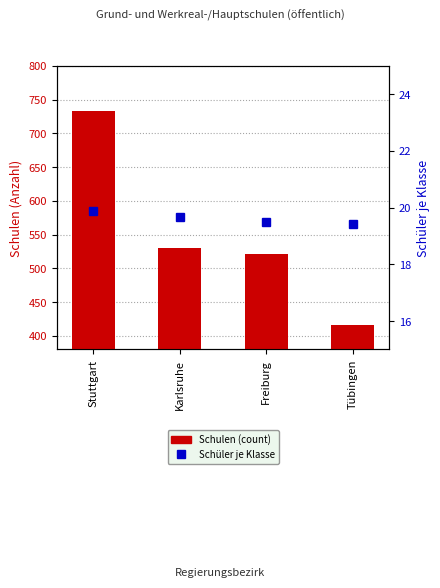

Is it true that Schüler je Klasse equals 10.7 at Stuttgart?

False